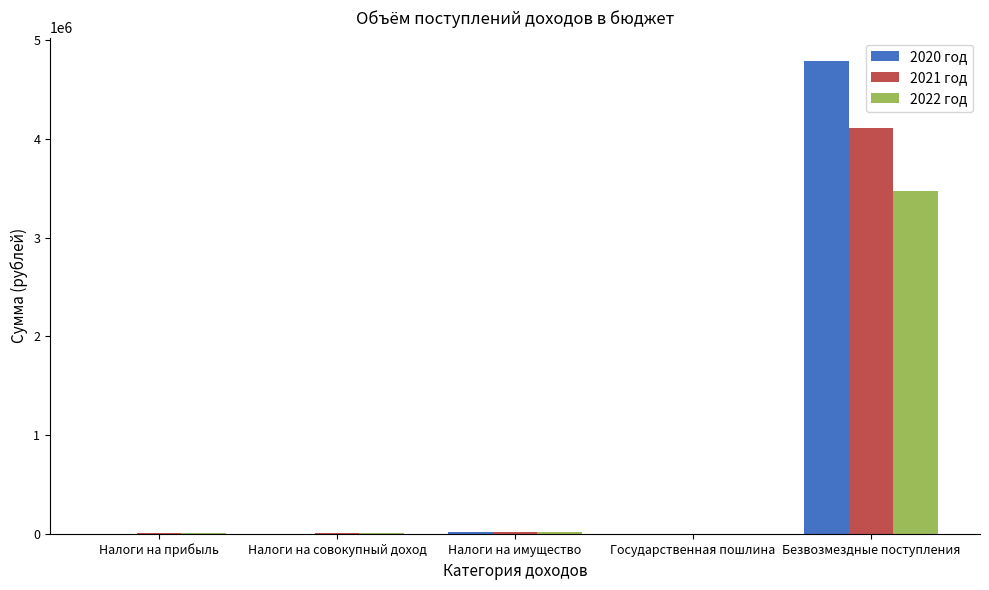

At which category is the sum across all series the highest?

Безвозмездные поступления